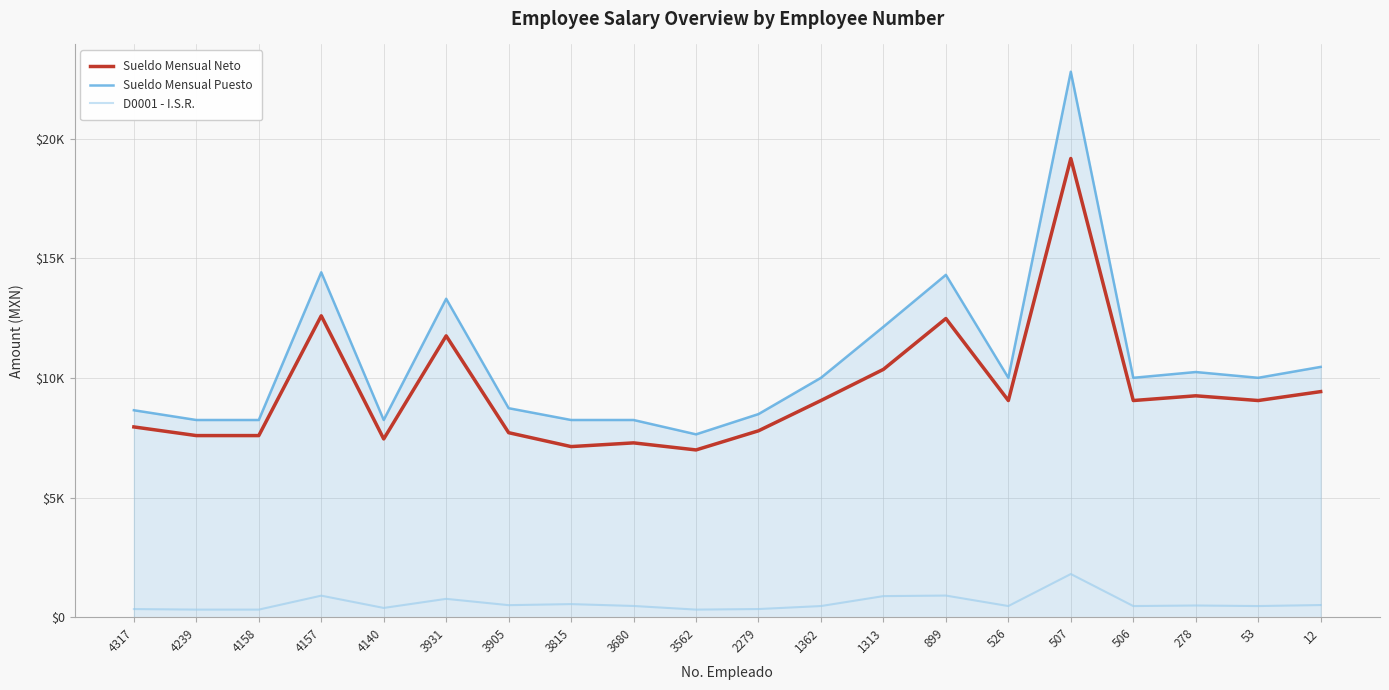

What is the difference between the maximum and minimum values in the Sueldo Mensual Puesto series?

15150.7